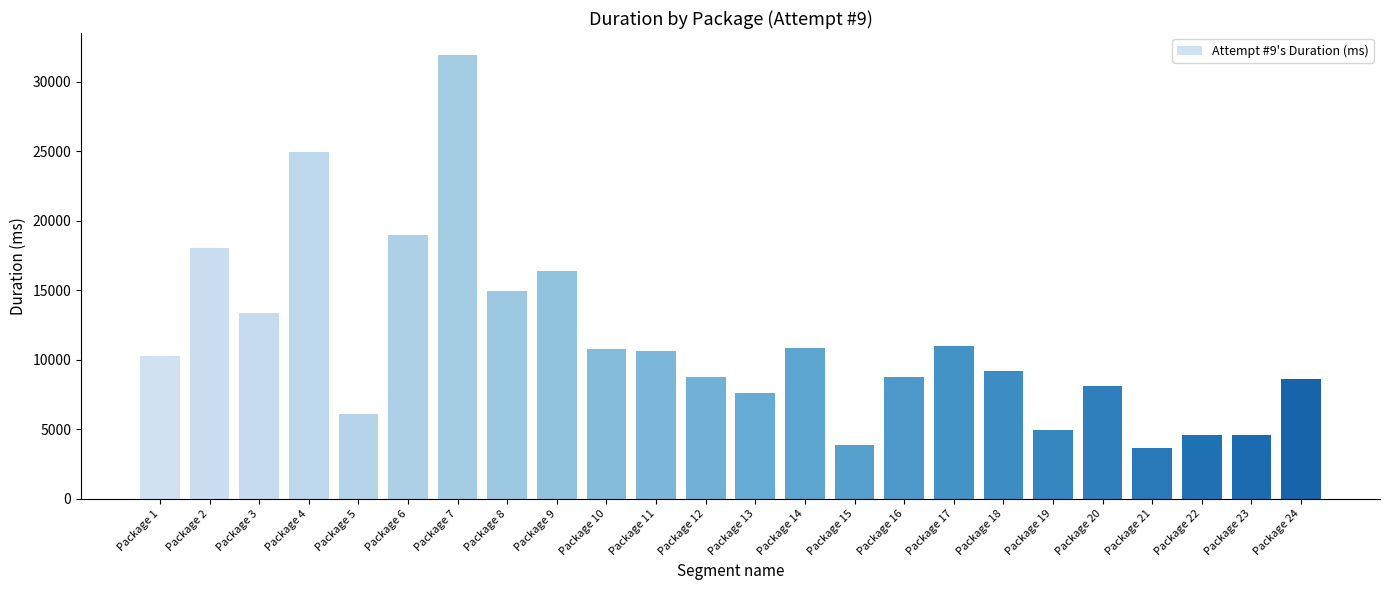

Are the bars horizontal?

No